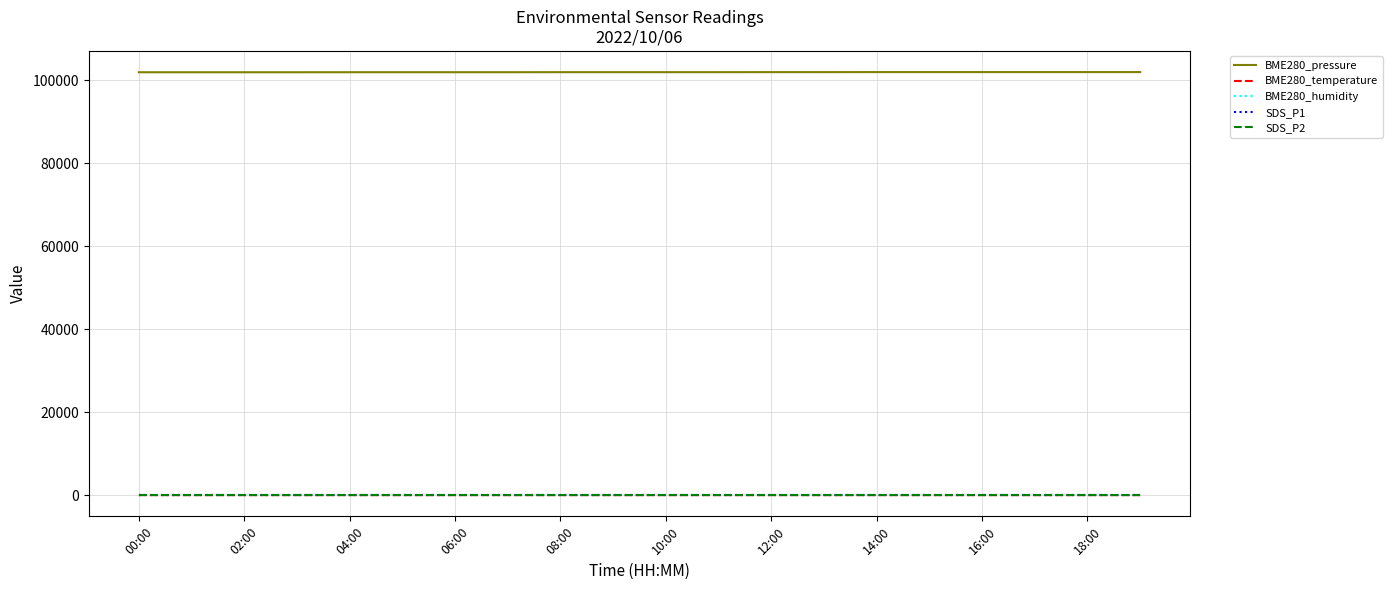

Does the chart display data point markers on the line(s)?

No